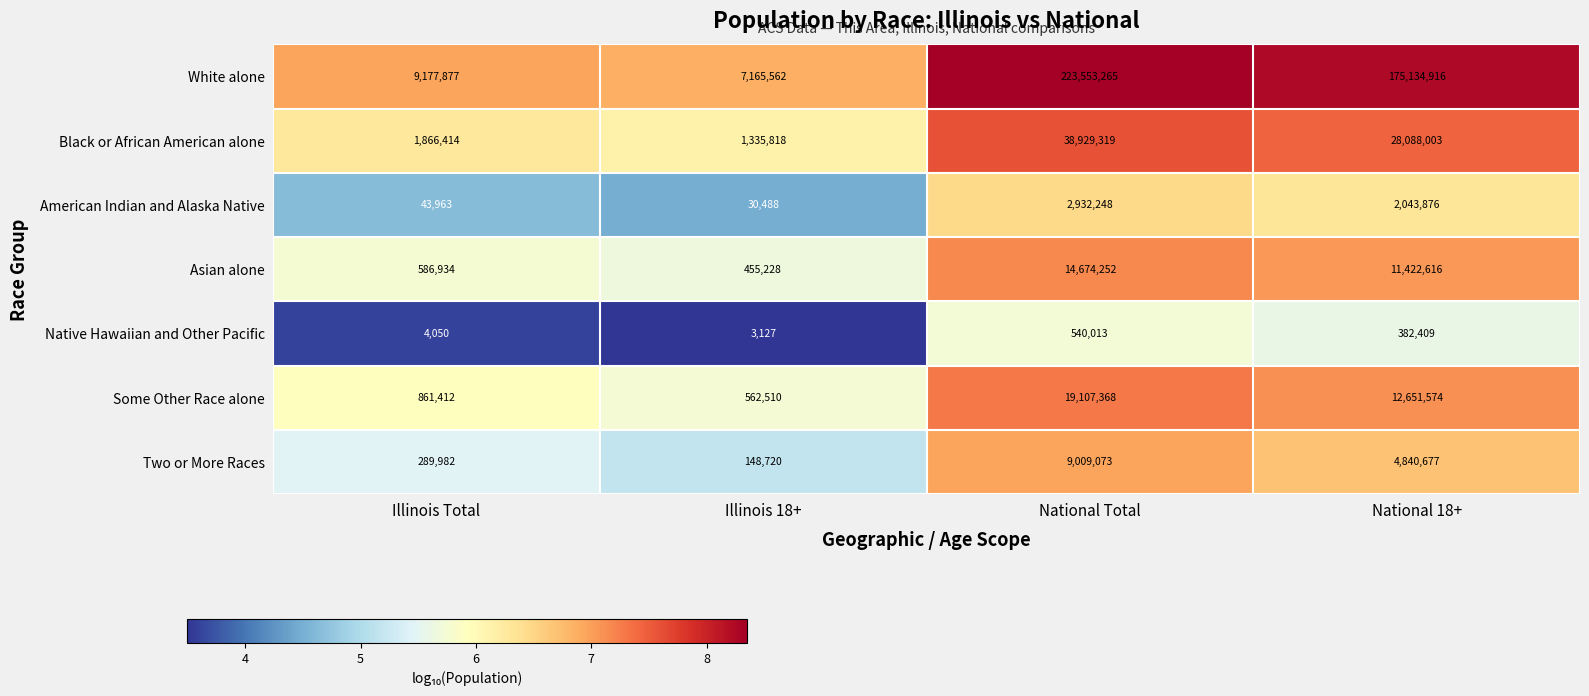

Which series has the largest total across all categories?

White alone